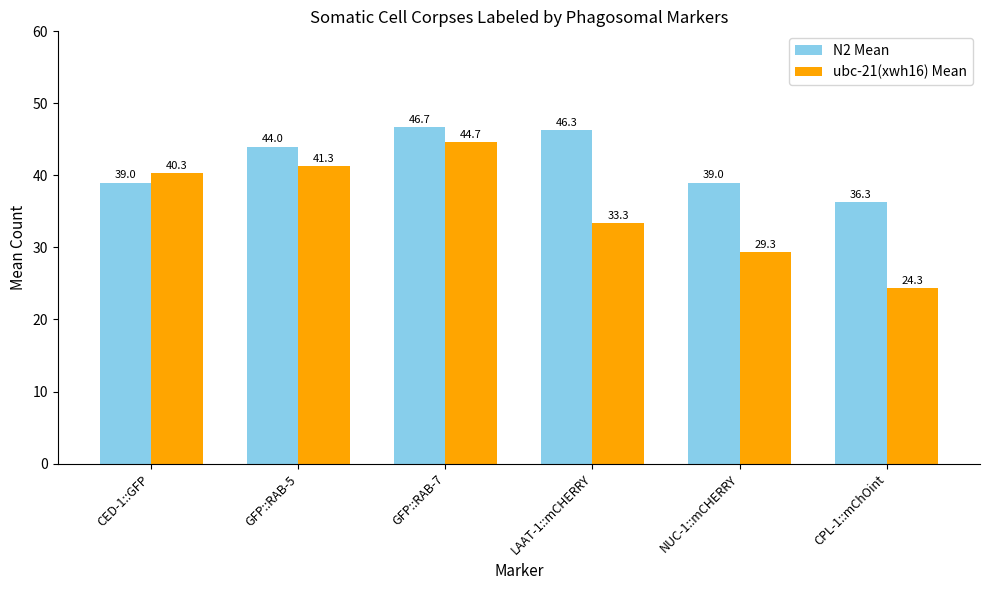

What is the sum of all ubc-21(xwh16) Mean values?

213.3